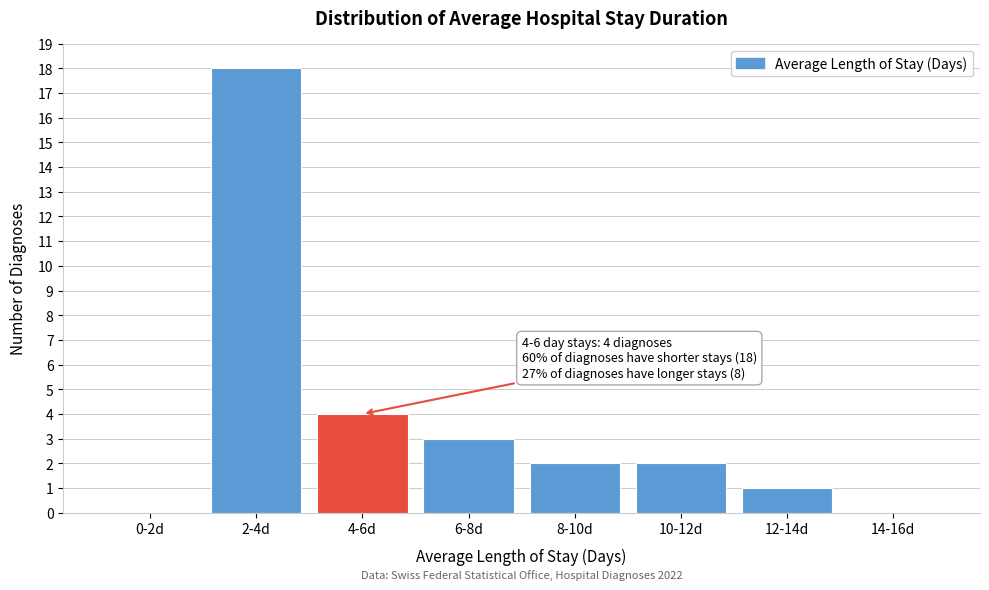

What is the greatest value displayed?

18